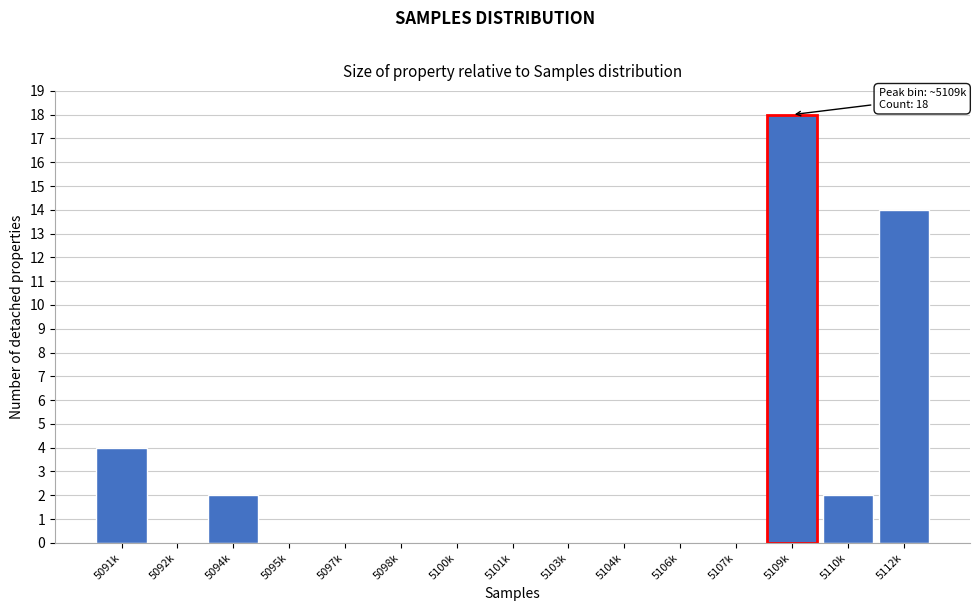

Reading right to left, transcribe all the data shown in this chart.

5112k=14	5110k=2	5109k=18	5107k=0	5106k=0	5104k=0	5103k=0	5101k=0	5100k=0	5098k=0	5097k=0	5095k=0	5094k=2	5092k=0	5091k=4